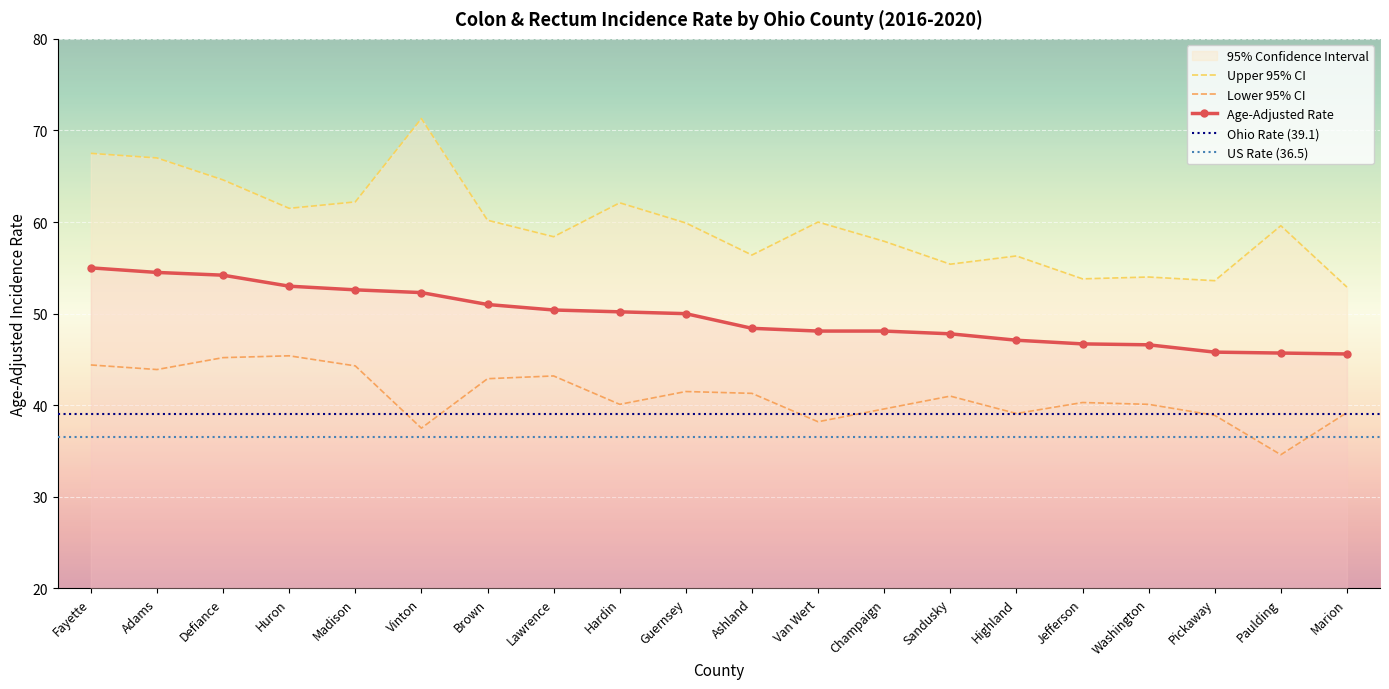

How many categories are shown in the chart?

20